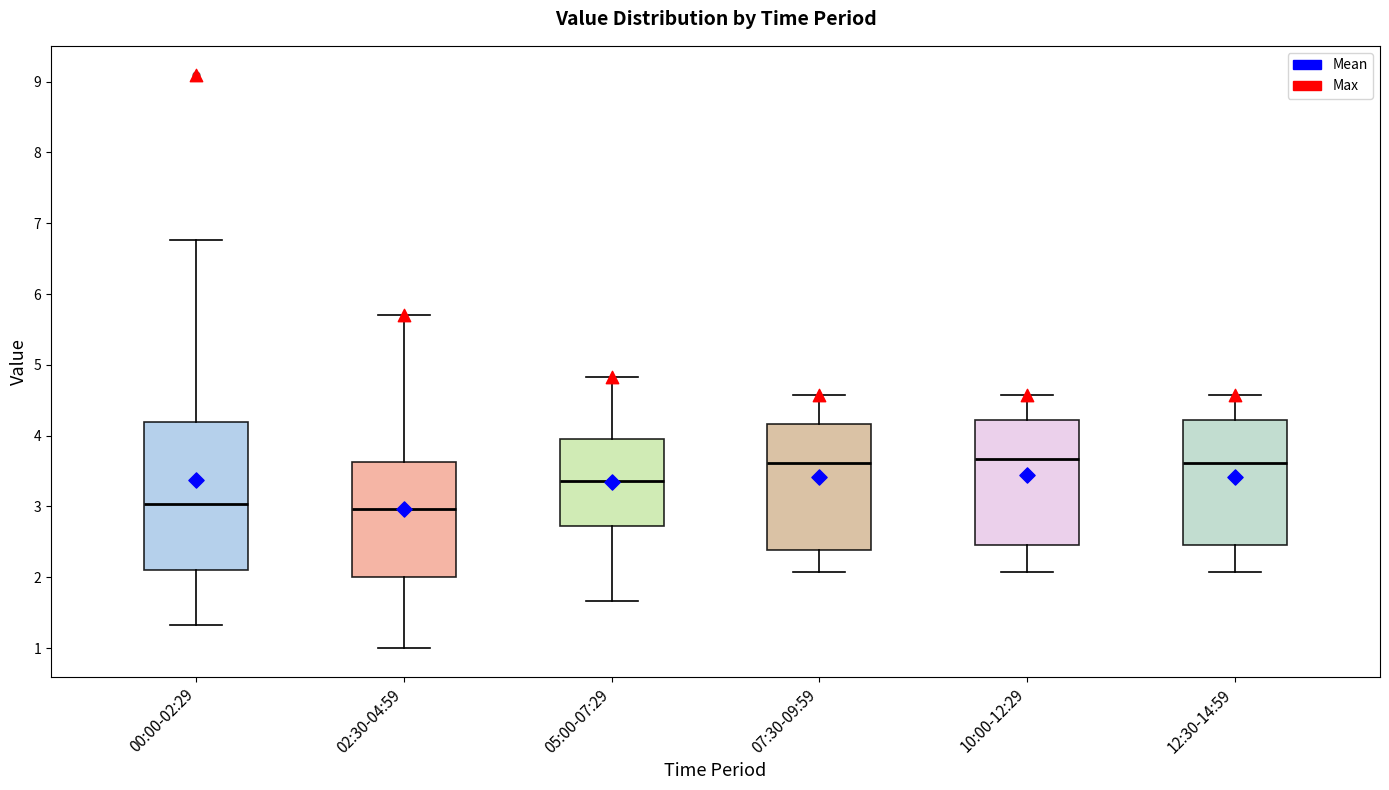

Where is the upper edge of the box for 02:30-04:59 on the y-axis? The values are not printed on the chart, so give them approximately, as read against the axis.

3.6